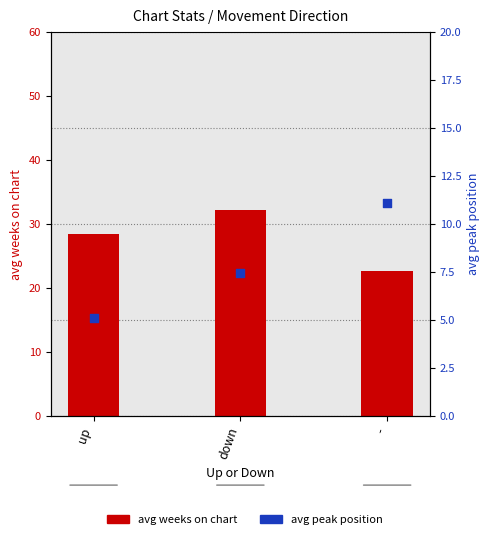

Which series has the largest Y range (max minus min)?

avg weeks on chart